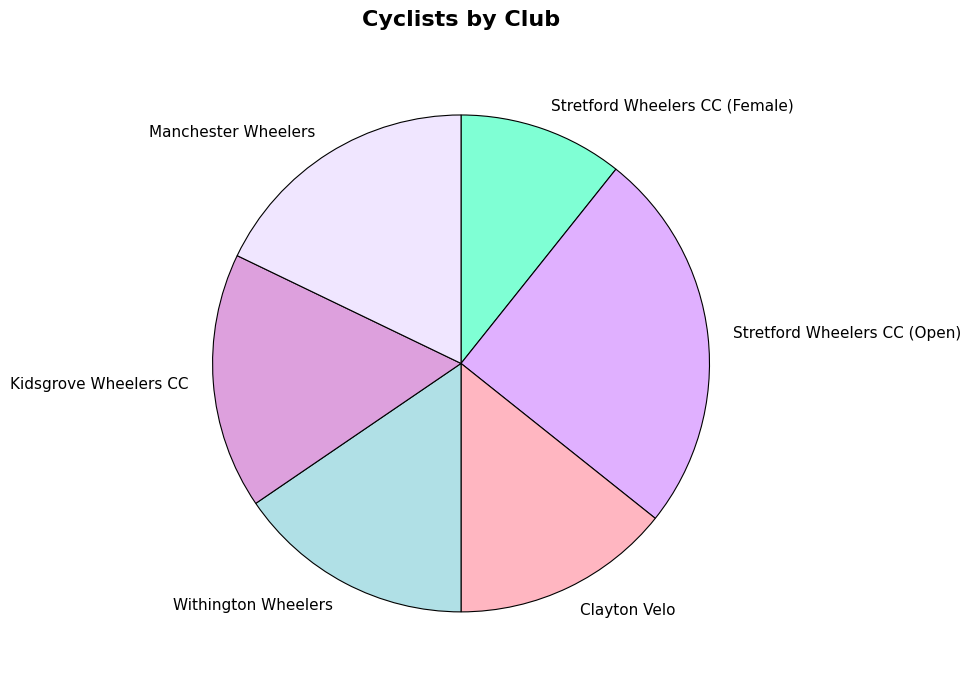

What is the ratio of the value at Withington Wheelers to the value at Stretford Wheelers CC (Open)?

0.6